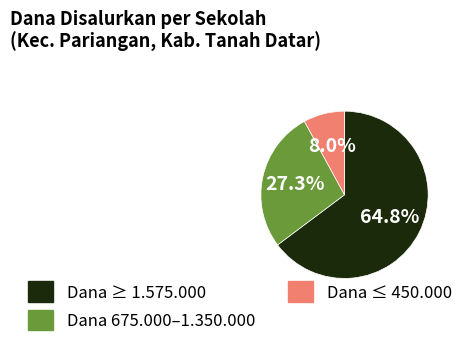

Between Dana 675.000–1.350.000 and Dana ≥ 1.575.000, which is larger?

Dana ≥ 1.575.000